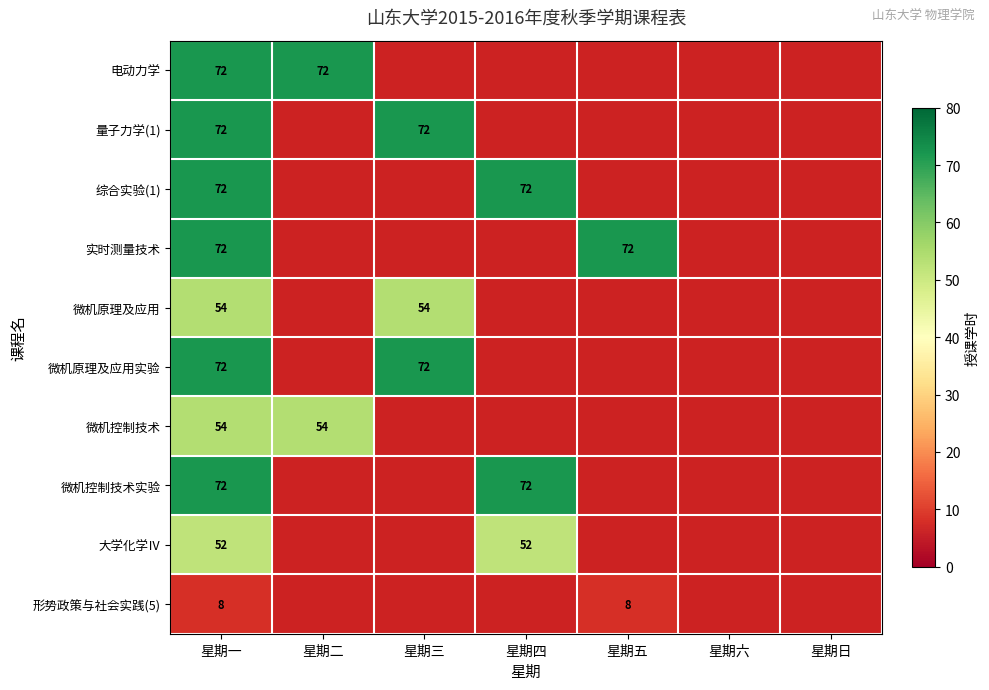

The value of 微机原理及应用实验 at 星期三 is 72. True or false?

True